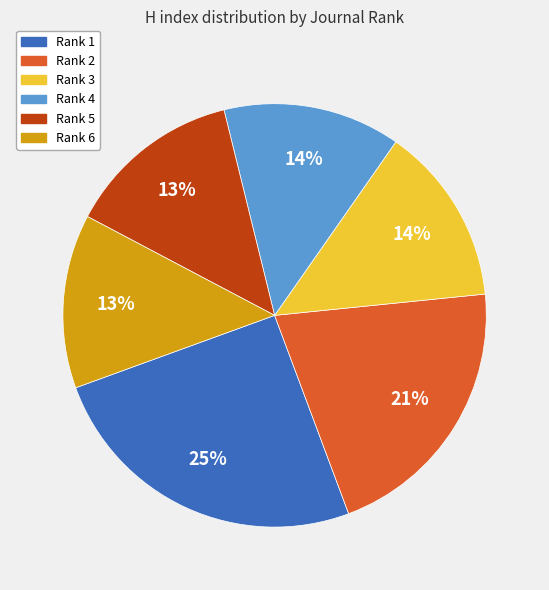

True or false: Rank 4 accounts for 14% of the total.

True